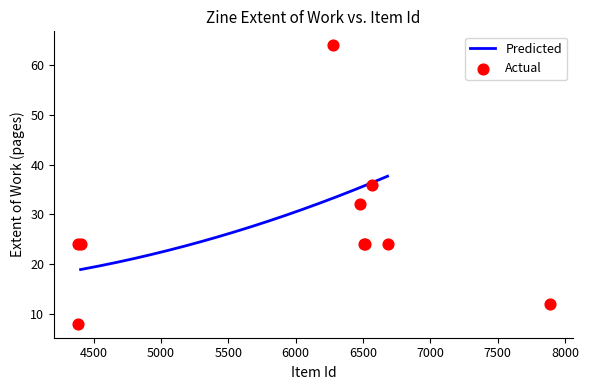

Between 6279 and 6505, which is larger?

6279